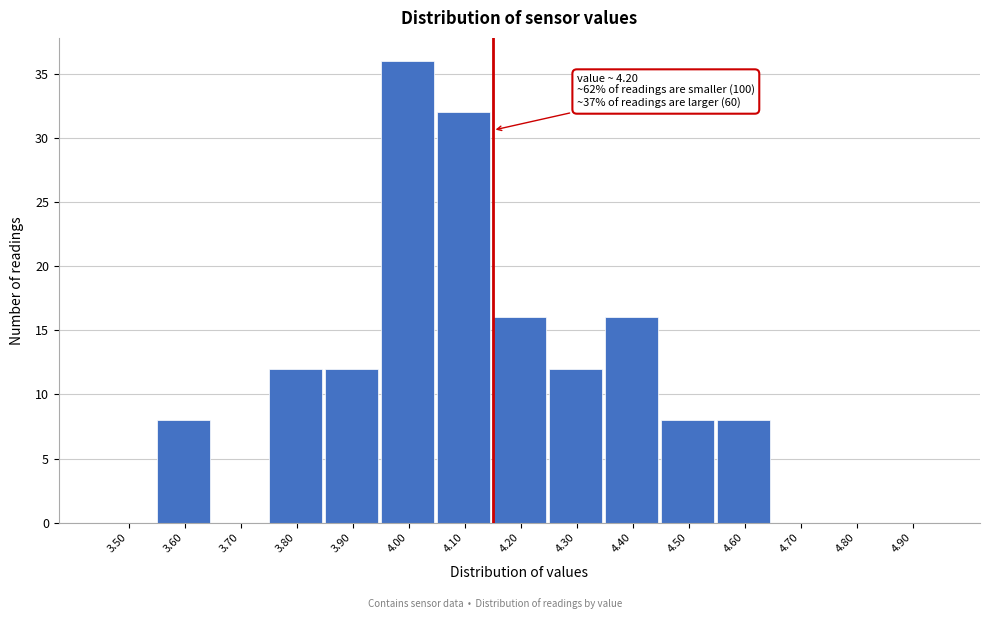

Reading left to right, what are all the values shown in this chart?

3.50=0	3.60=8	3.70=0	3.80=12	3.90=12	4.00=36	4.10=32	4.20=16	4.30=12	4.40=16	4.50=8	4.60=8	4.70=0	4.80=0	4.90=0